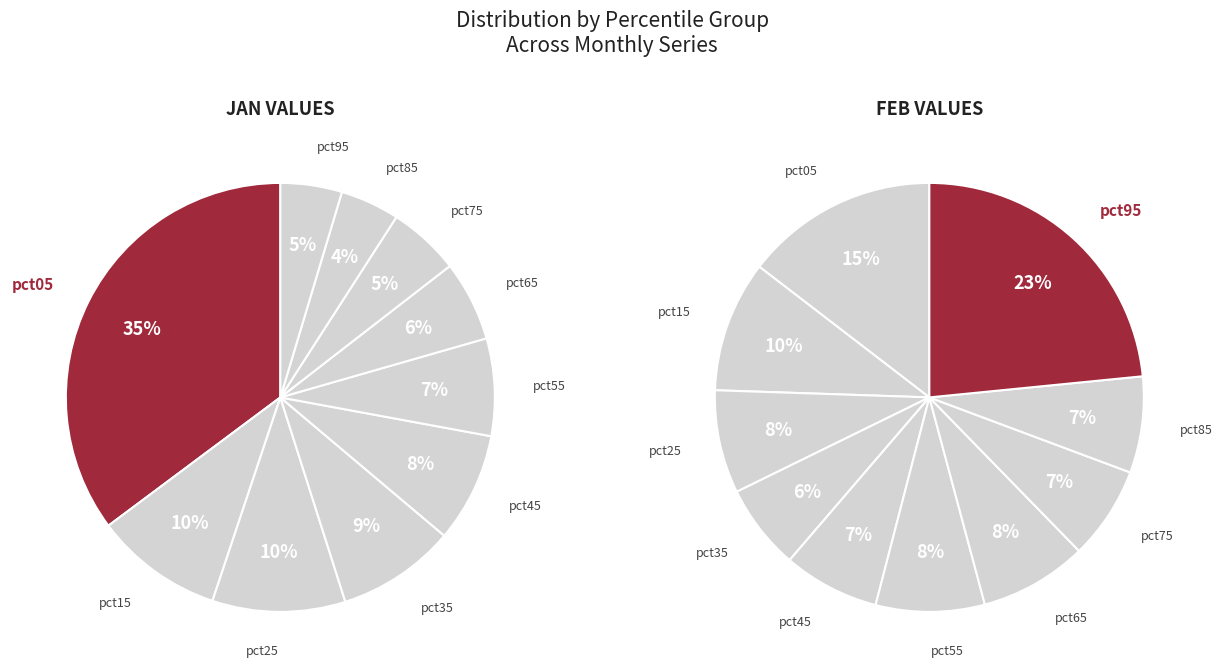

To the nearest percent, what is the combined percentage of pct95 and pct25?

31%